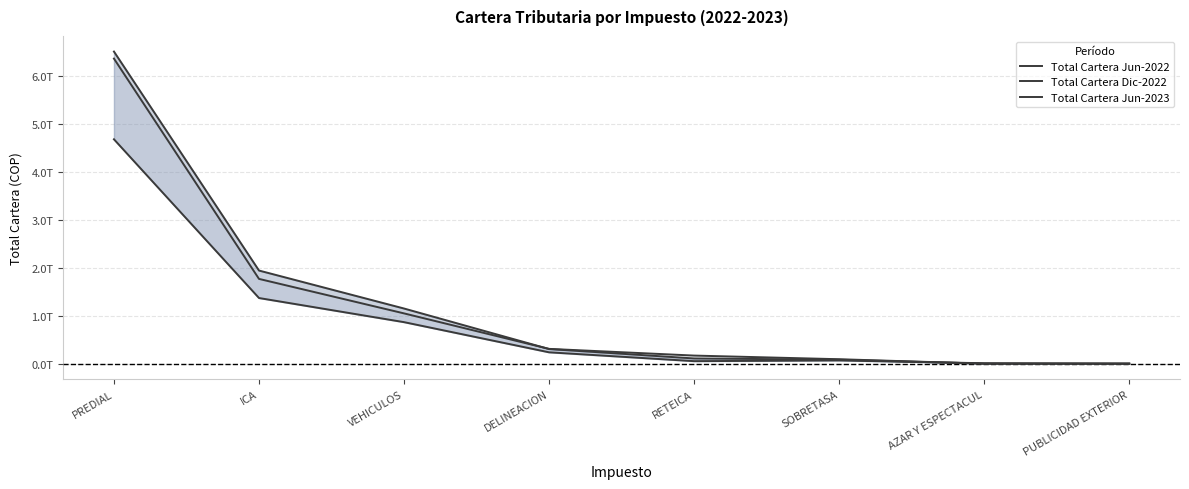

Between VEHICULOS and ICA, which is larger?

ICA